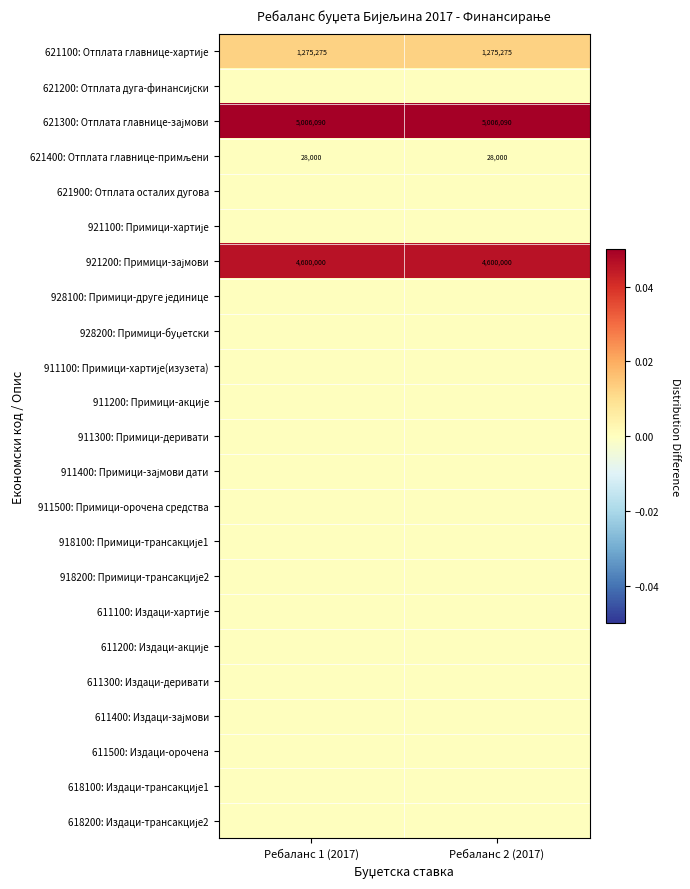

At how many categories does at least one series exceed 0?

2